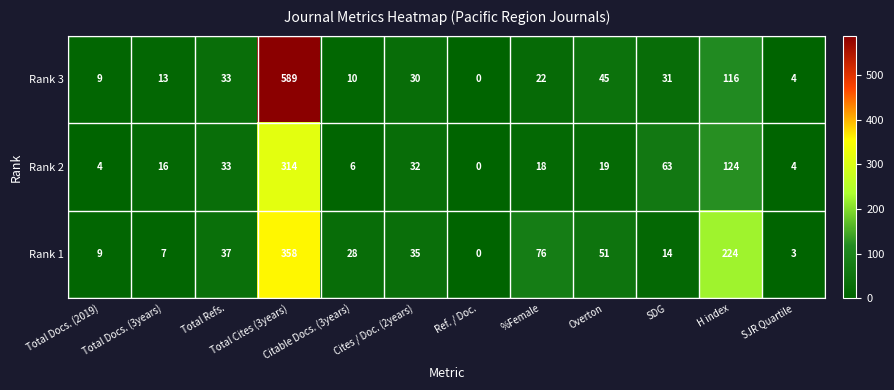

Which category has the highest value across all series?

Total Cites (3years)